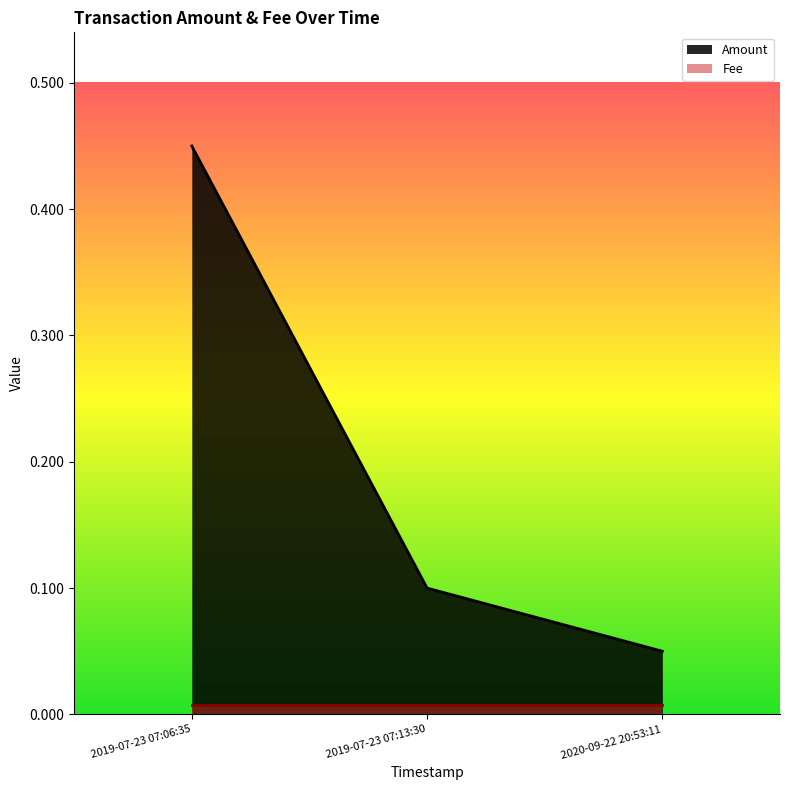

At which label is the value closest to 0?

2020-09-22 20:53:11